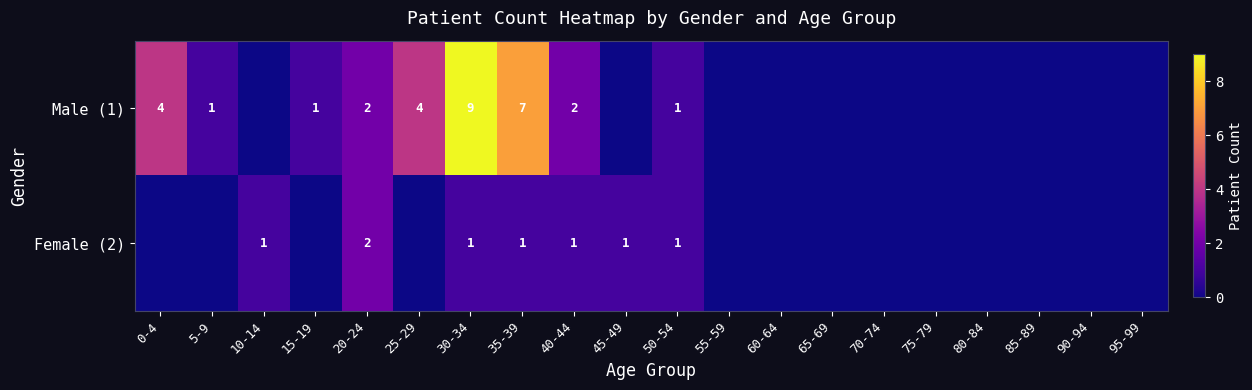

Which series changed the most between 20-24 and 30-34?

Male (1)